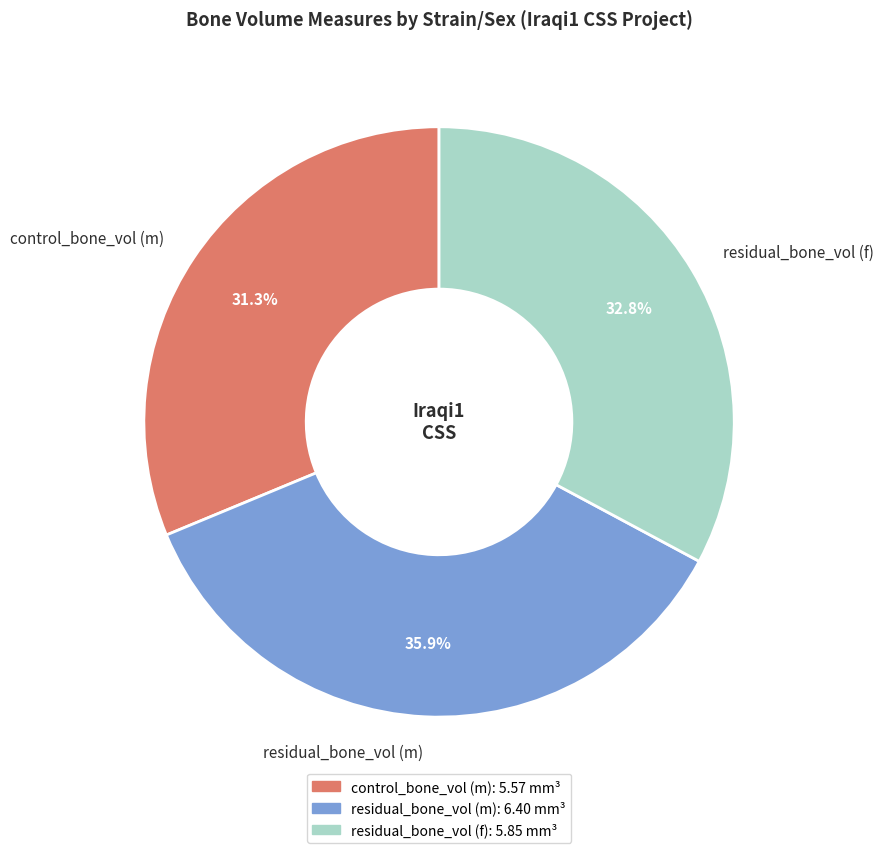

True or false: control_bone_vol (m) accounts for 21% of the total.

False